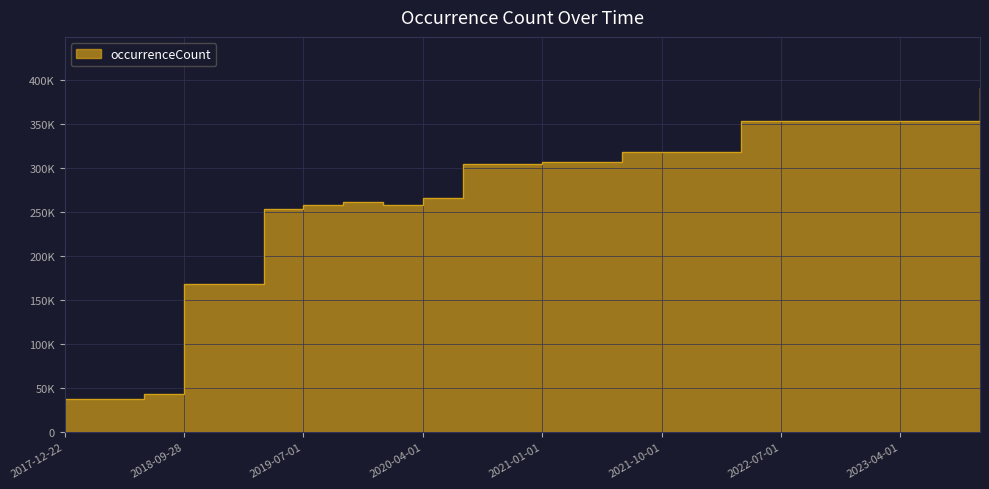

What is the label of the 1st point from the left?

2017-12-22